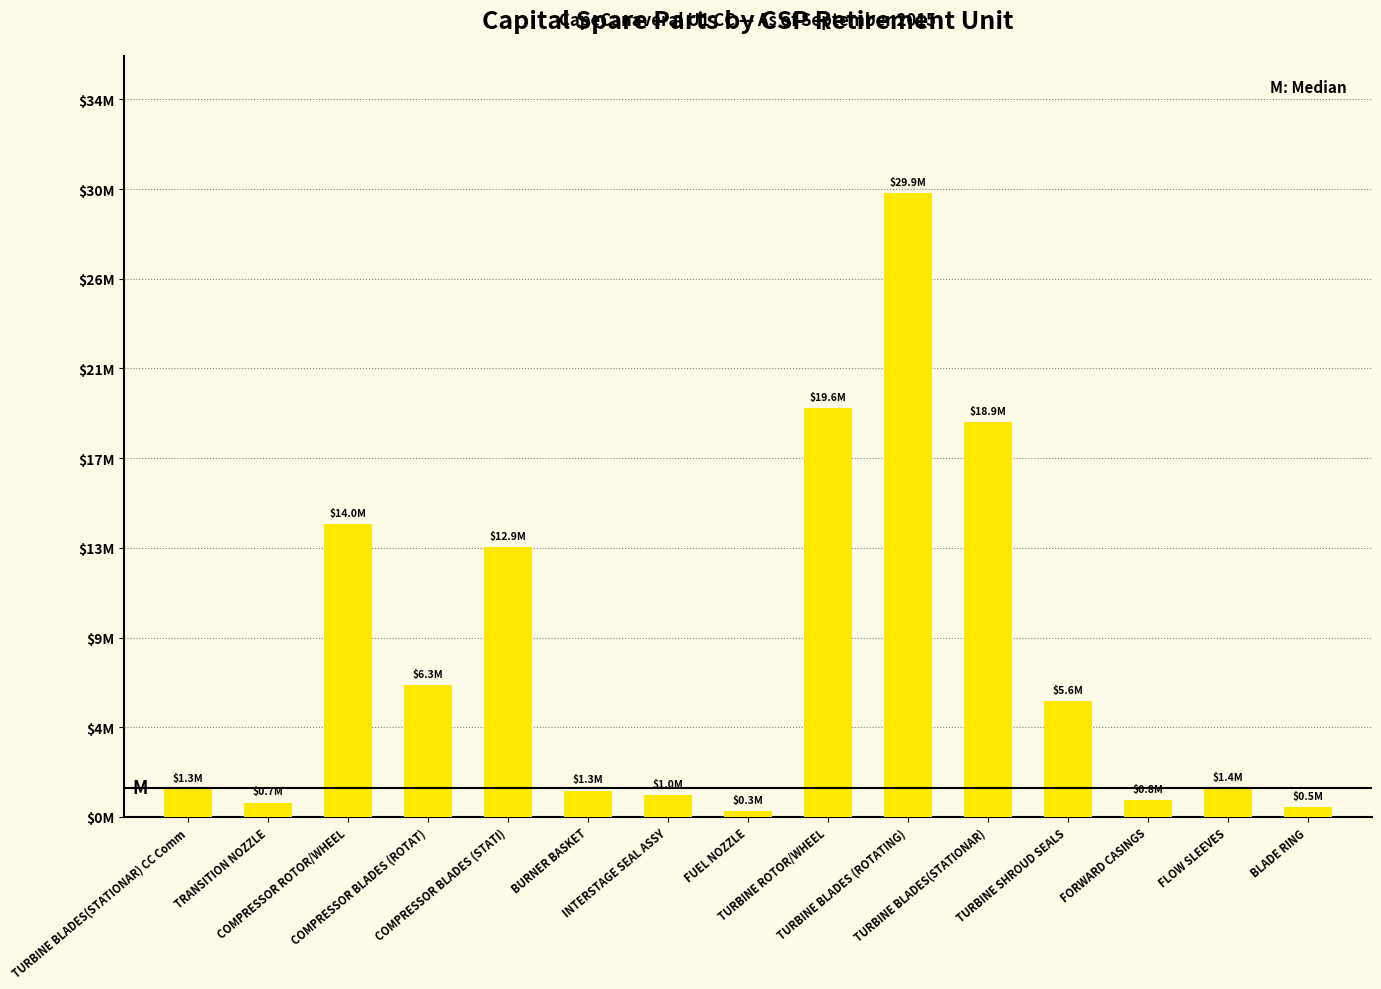

Does the chart contain any negative values?

No